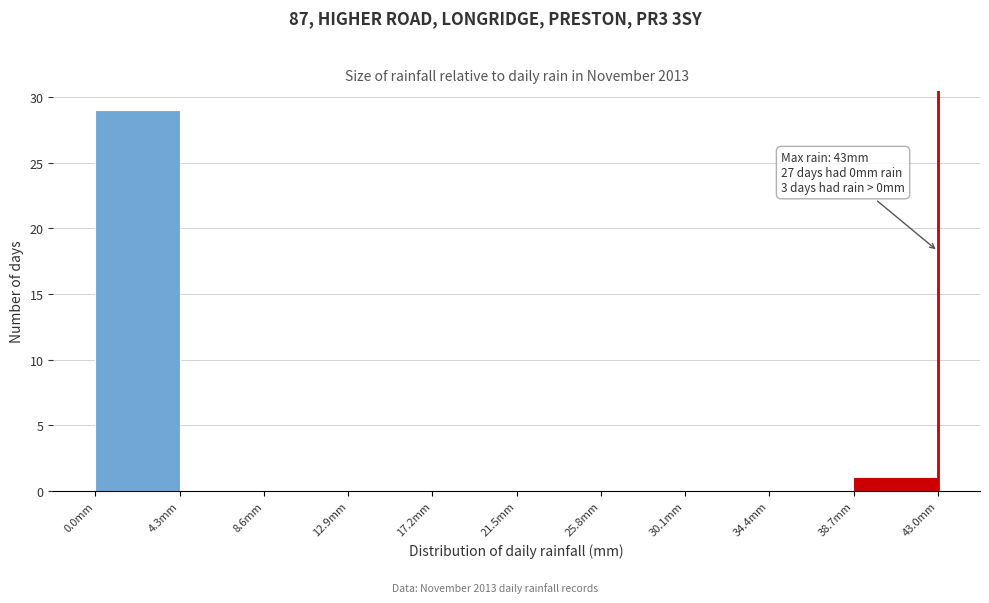

Over which range of the x-axis is the bar tallest?

0.0 to 4.3